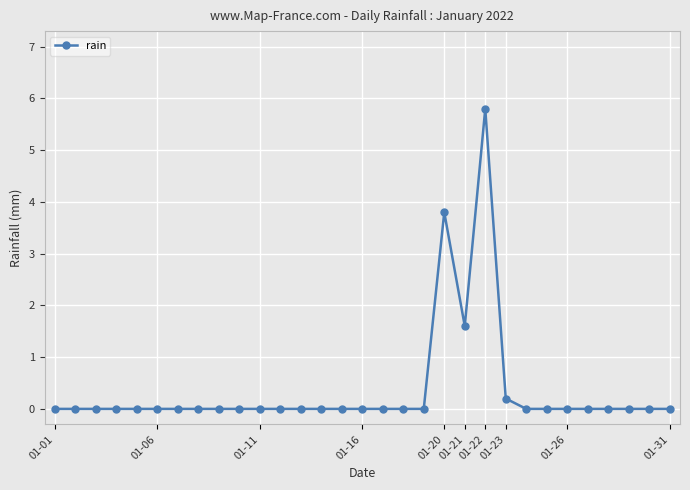

What is the maximum value shown in the chart?

5.8